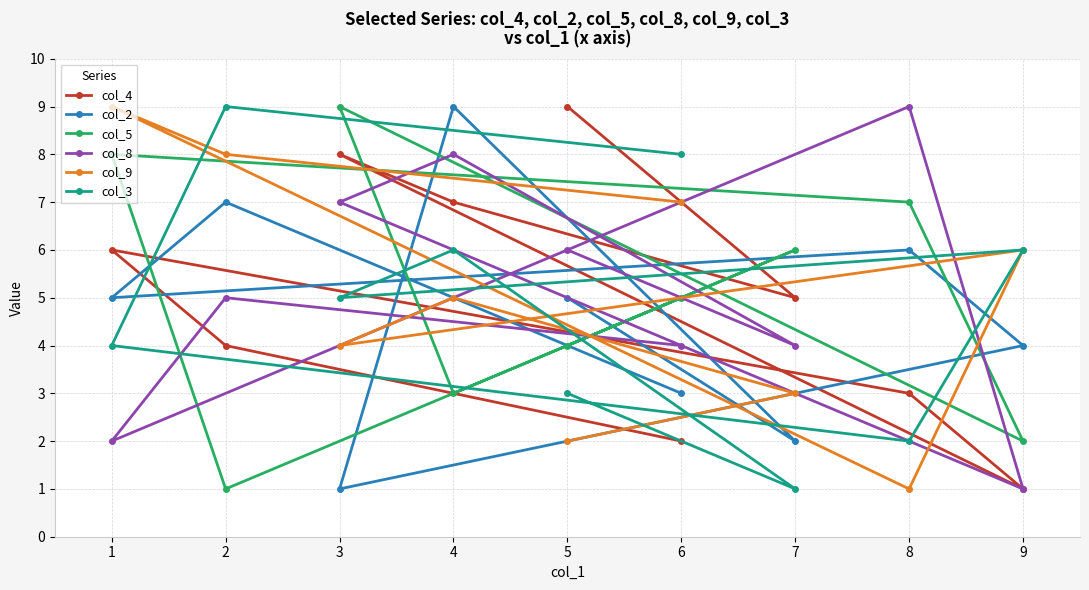

What are all the series names shown in the legend?

col_4, col_2, col_5, col_8, col_9, col_3